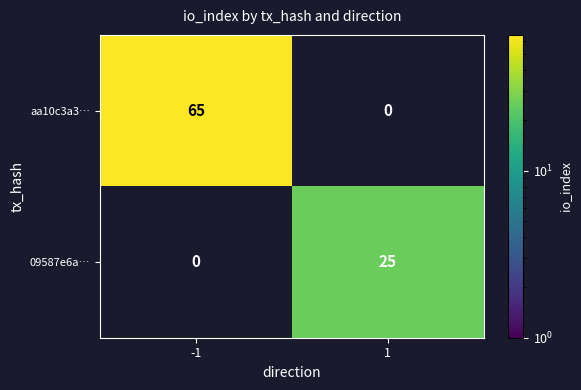

Is the value of aa10c3a3… at -1 greater than the value of 09587e6a… at 1?

Yes